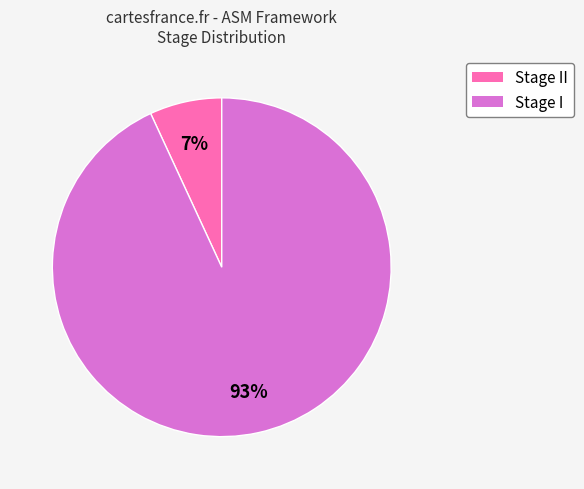

Count the number of slices in the pie.

2